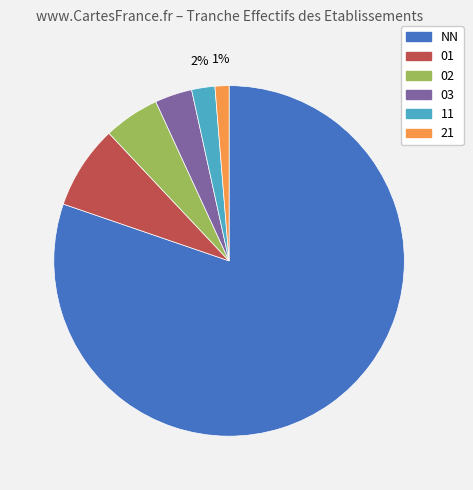

What is the smallest slice in the pie chart?

21